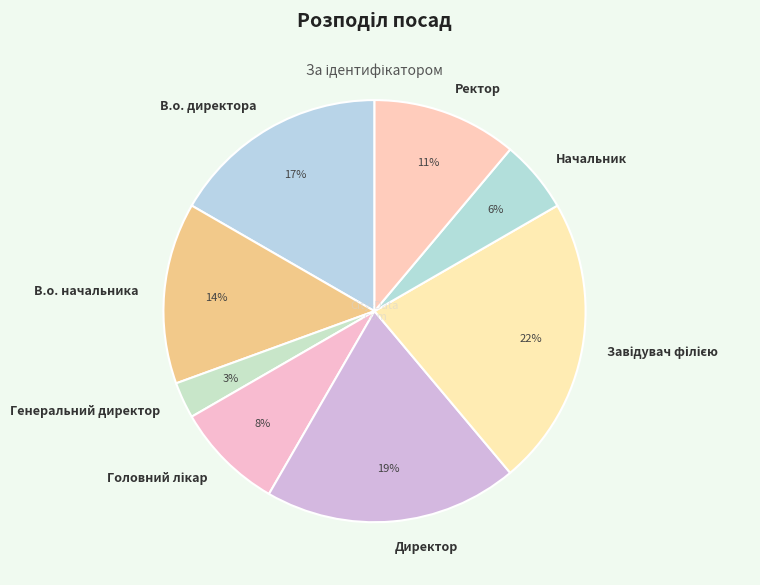

Is the sum of В.о. начальника and Директор greater than half?

No